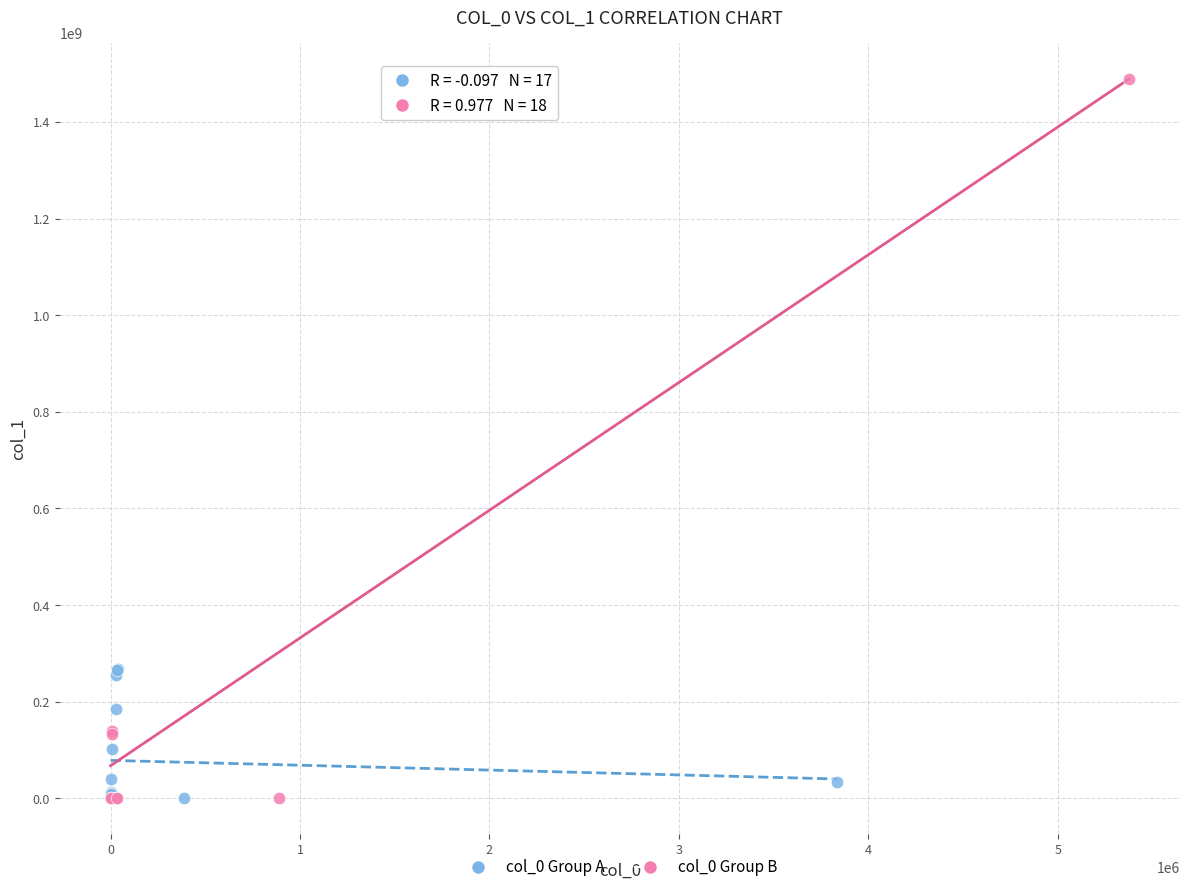

What are all the series names shown in the legend?

col_0 Group A, col_0 Group B